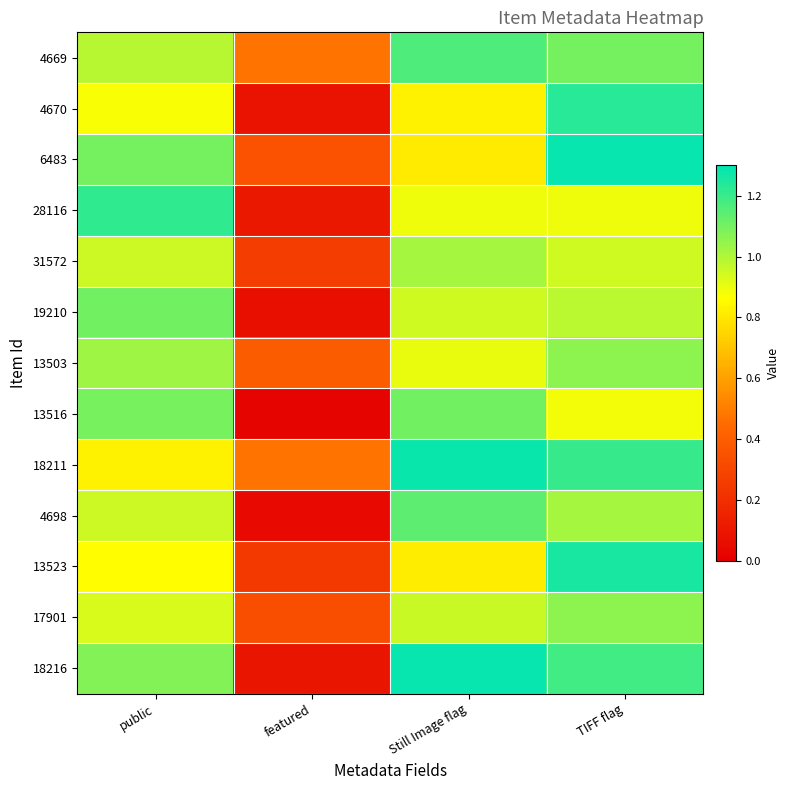

At featured, list the series in order from largest to smallest.

4669, 18211, 13503, 6483, 17901, 31572, 13523, 28116, 18216, 4670, 19210, 4698, 13516